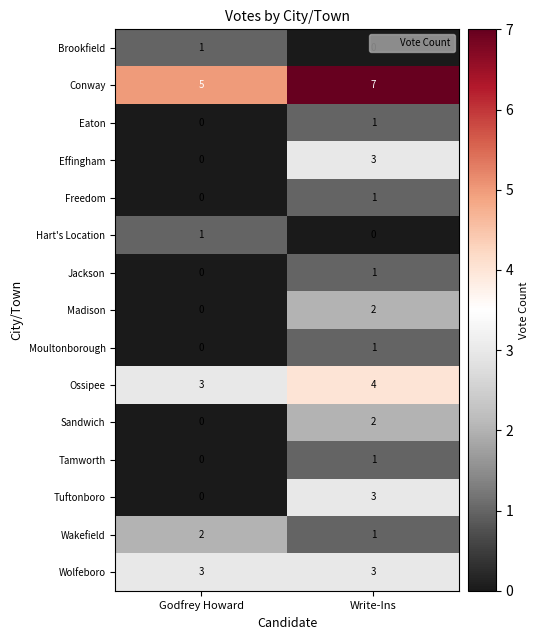

At which category is the sum across all series the highest?

Write-Ins